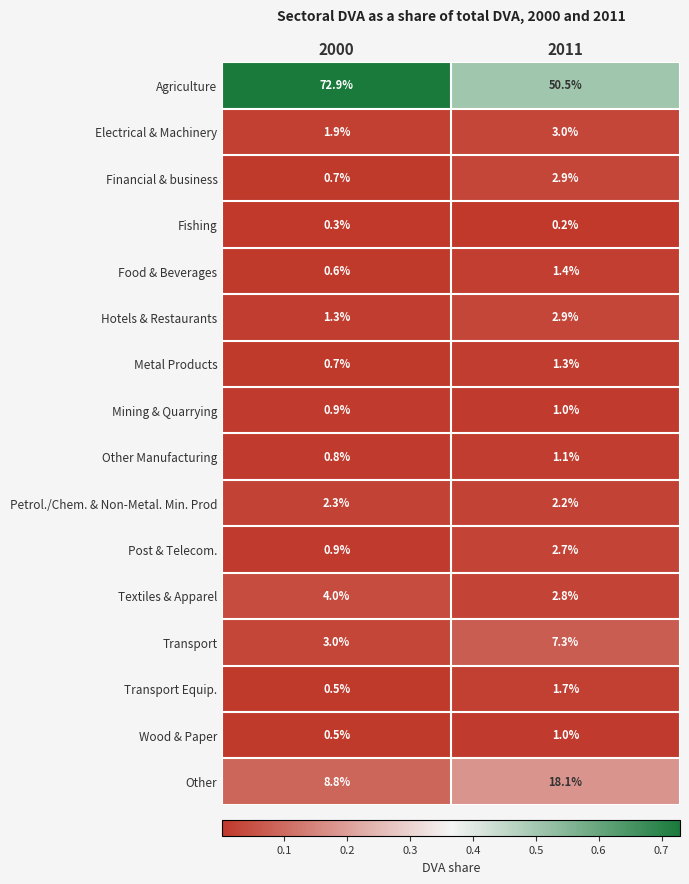

What is the spread (max minus min) of values at 2011?

50.3